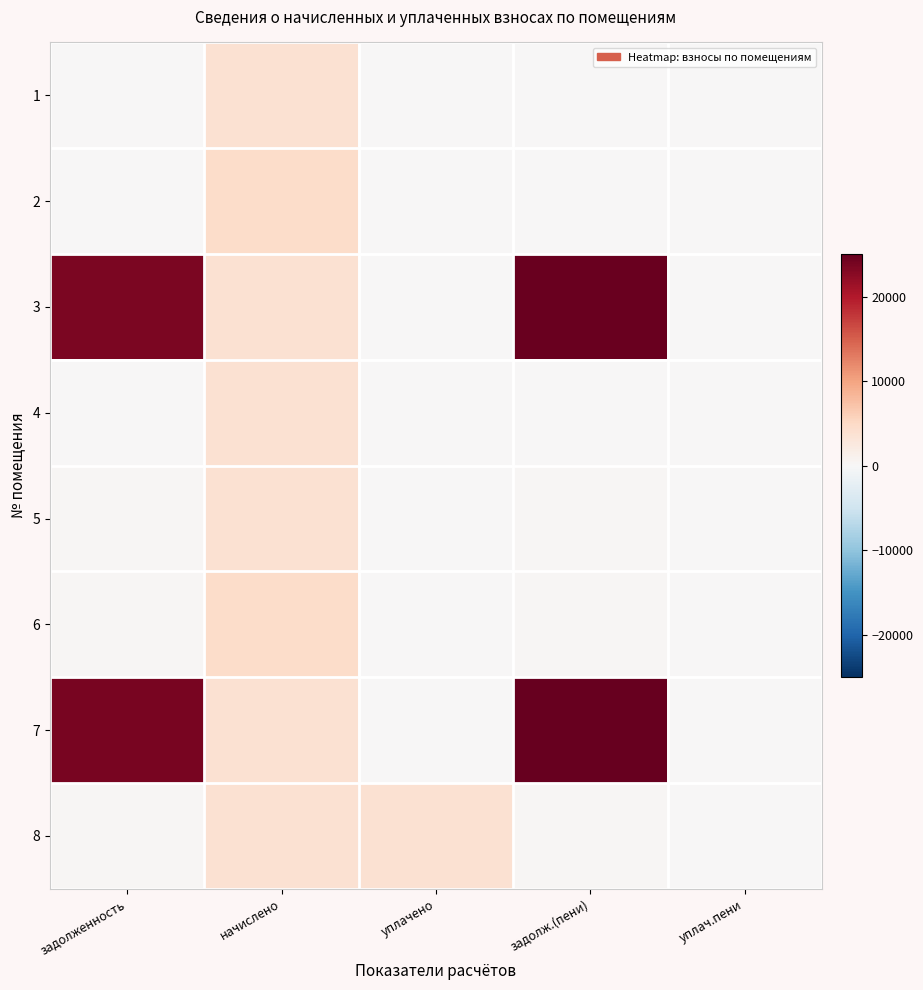

At which category is the sum across all series the highest?

задолж.(пени)